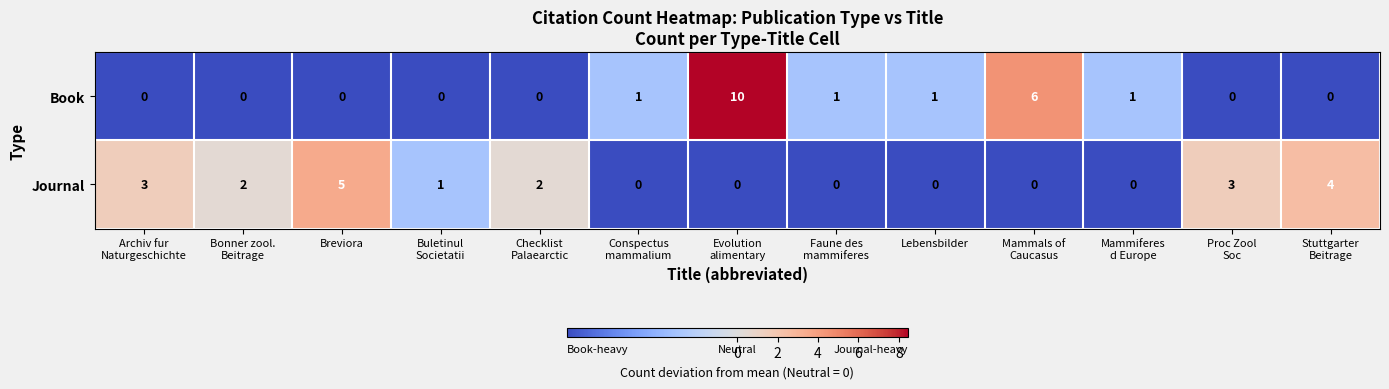

True or false: Journal has a value of 5 at Breviora.

True